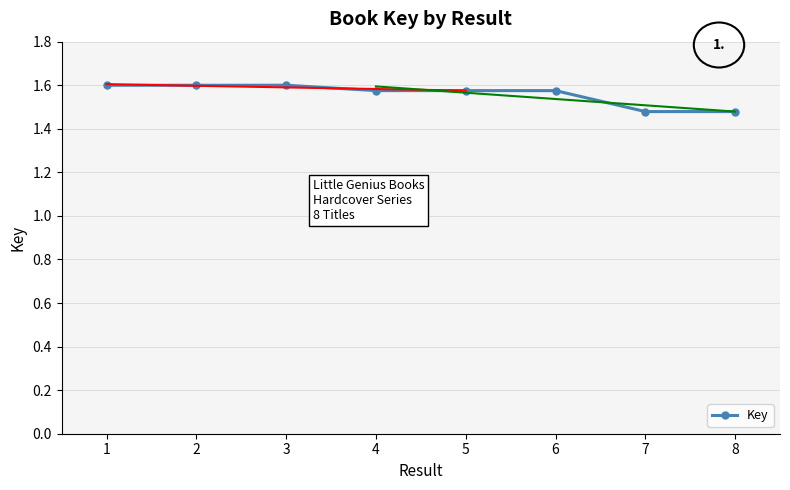

Where is the first local maximum?

3